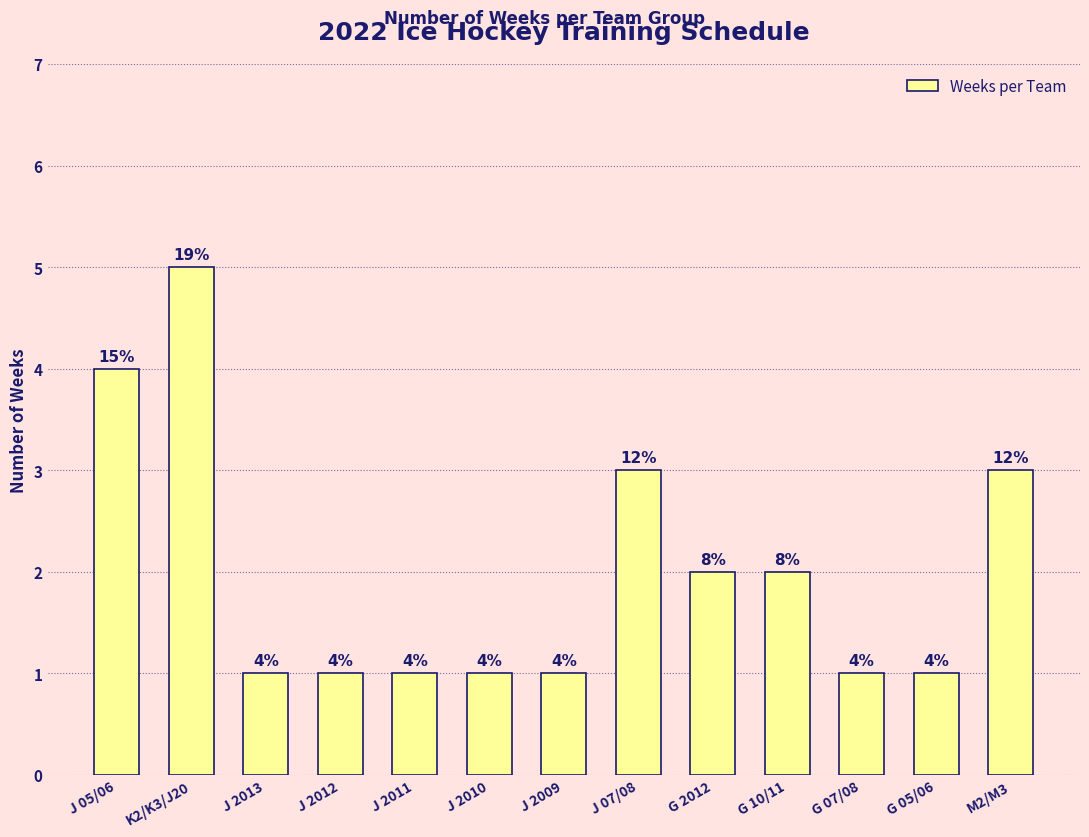

What is the change in value from K2/K3/J20 to J 2012?

-4